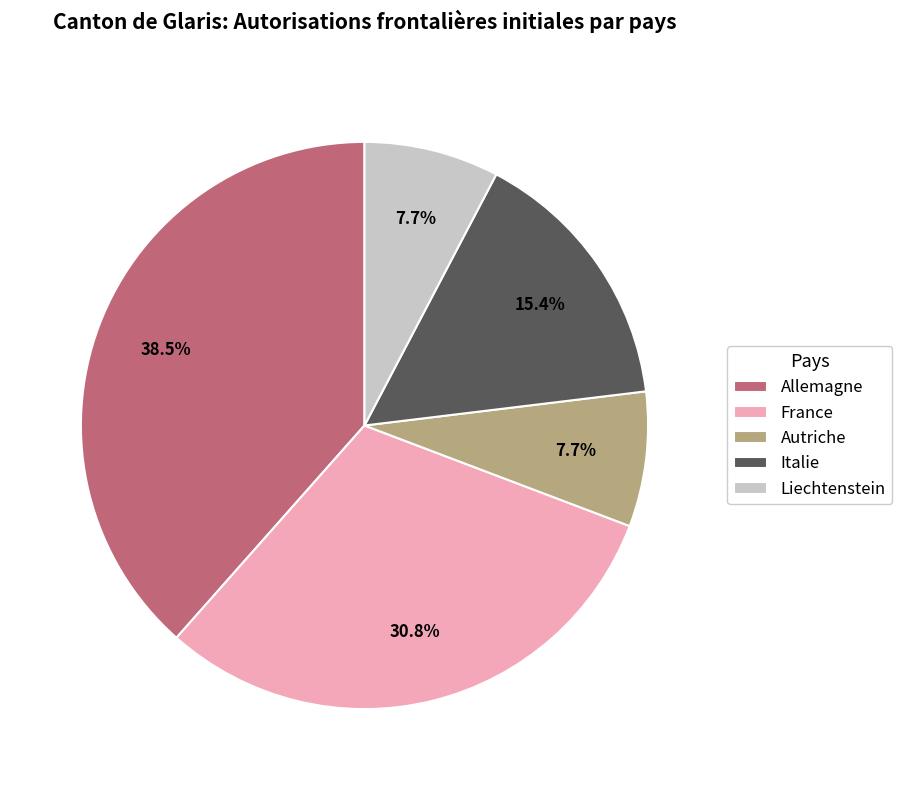

How many slices are in this pie chart?

5